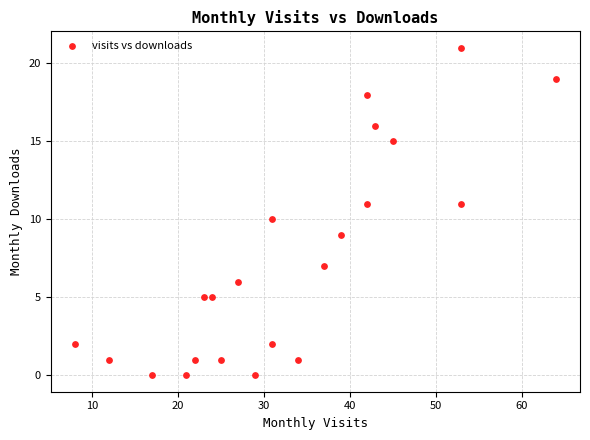

What is the range of X values (max minus min)?

56